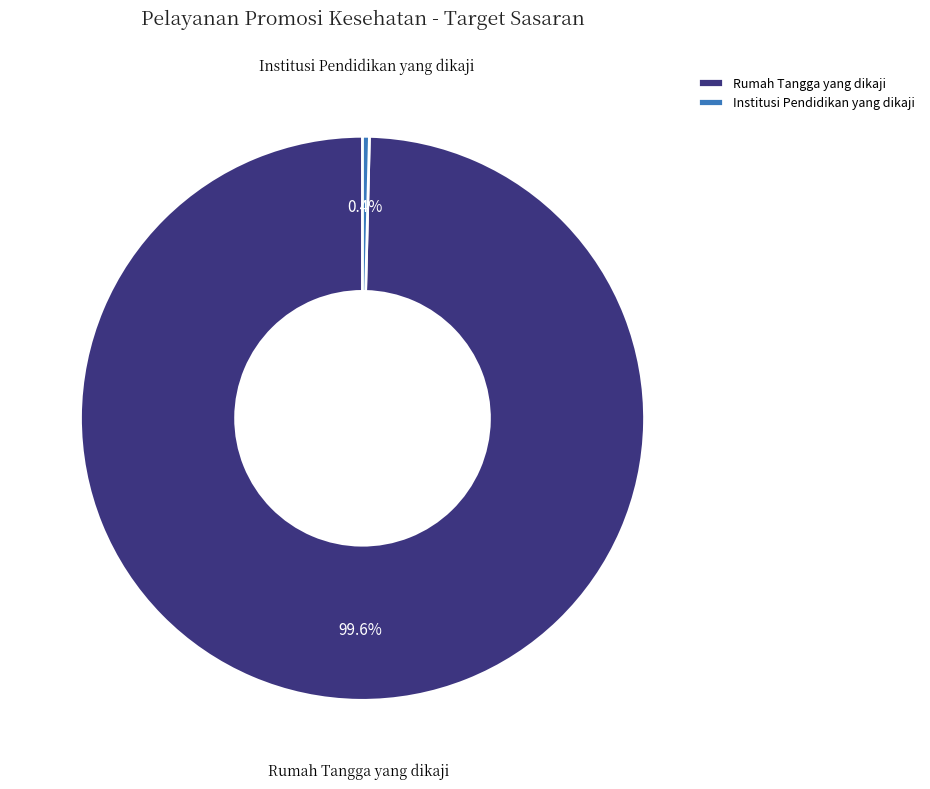

Rank the categories by value from lowest to highest.

Institusi Pendidikan yang dikaji, Rumah Tangga yang dikaji